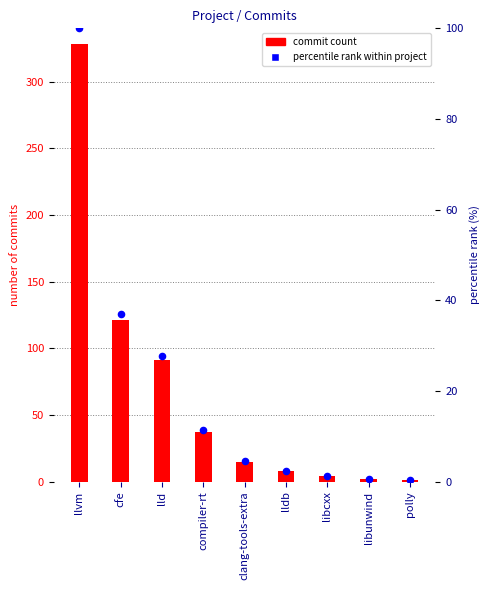

Which series contains the highest Y value?

number_of_commits